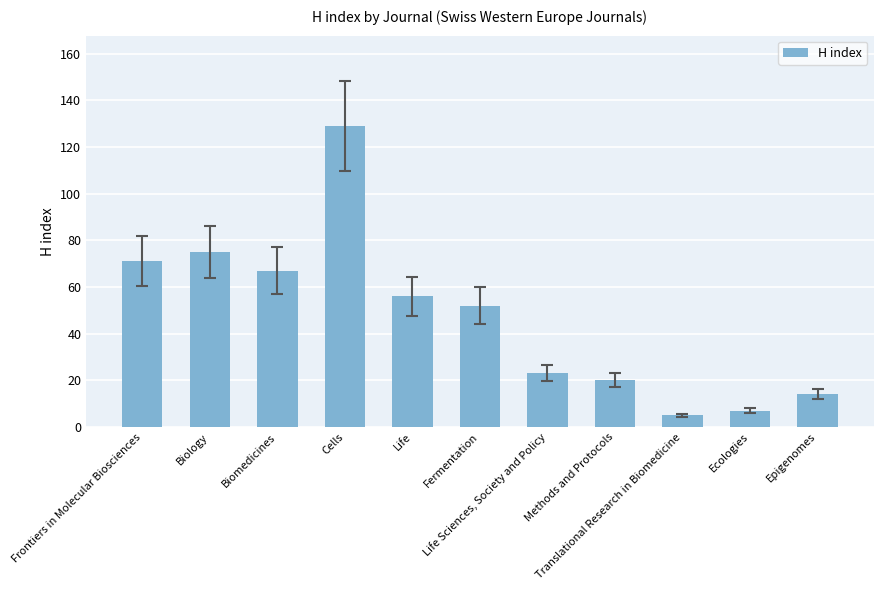

What position from the right is Biomedicines?

9